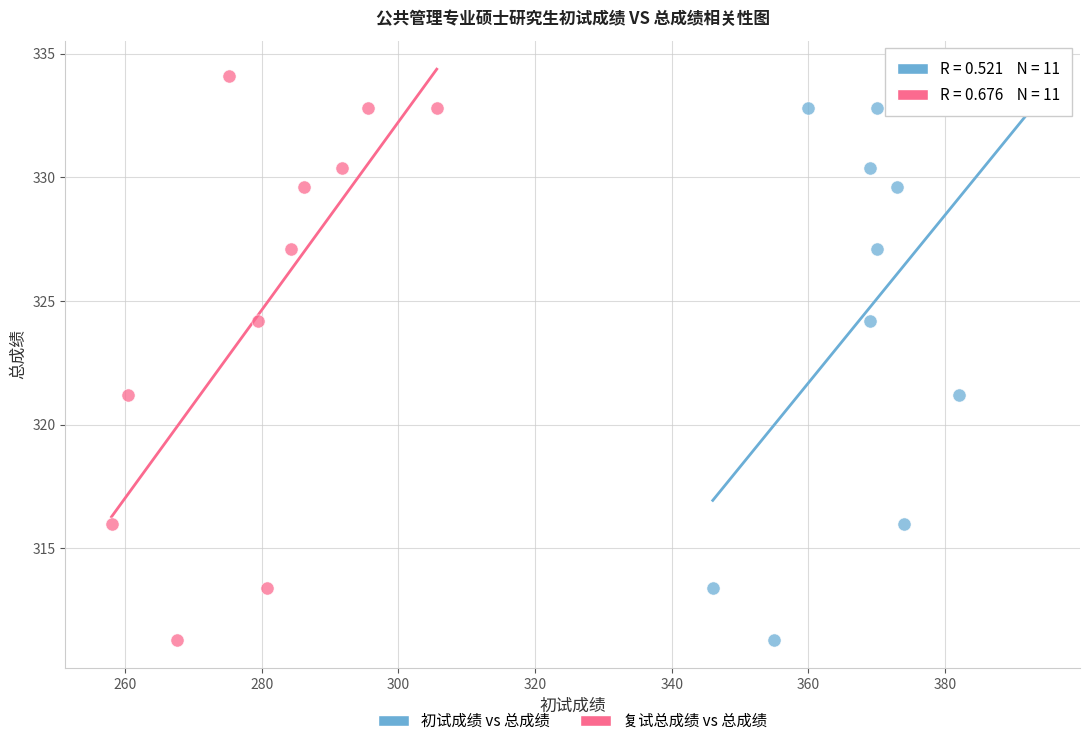

What are all the series names shown in the legend?

初试成绩 vs 总成绩, 复试总成绩 vs 总成绩